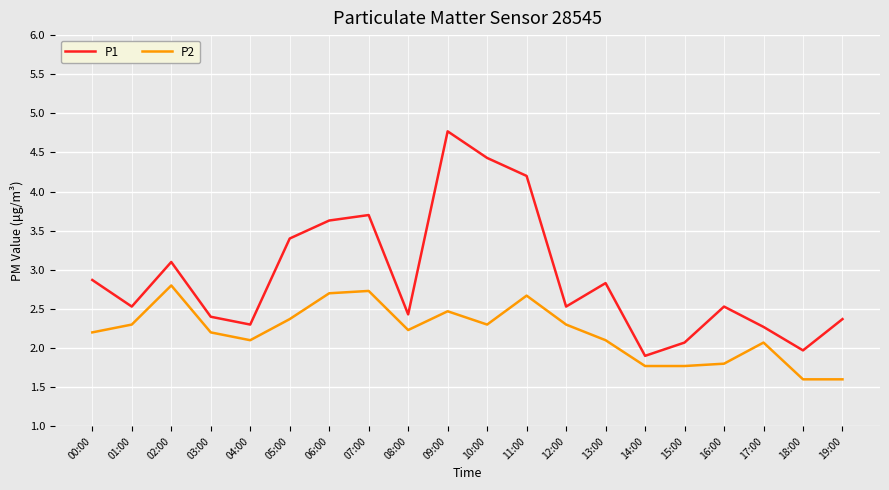

Is the value of P2 at 00:00 greater than the value of P1 at 13:00?

No